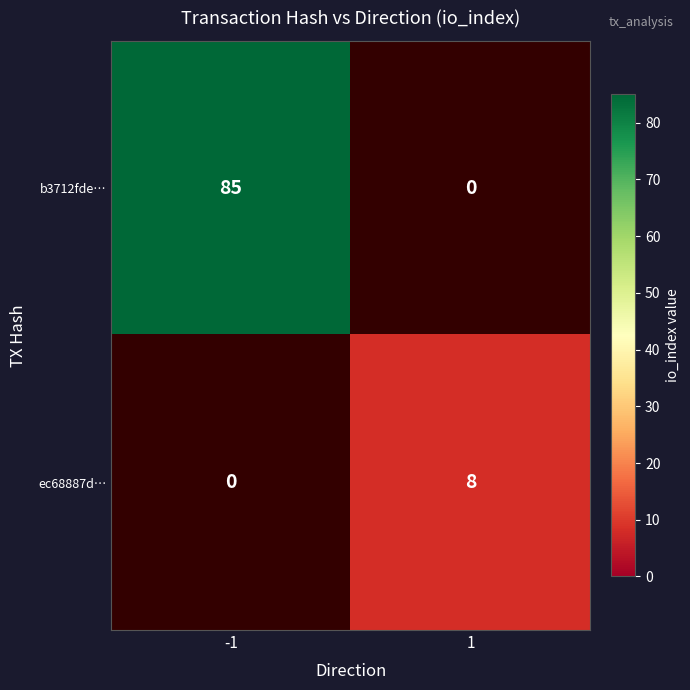

What is the highest value of the ec68887d… series?

8